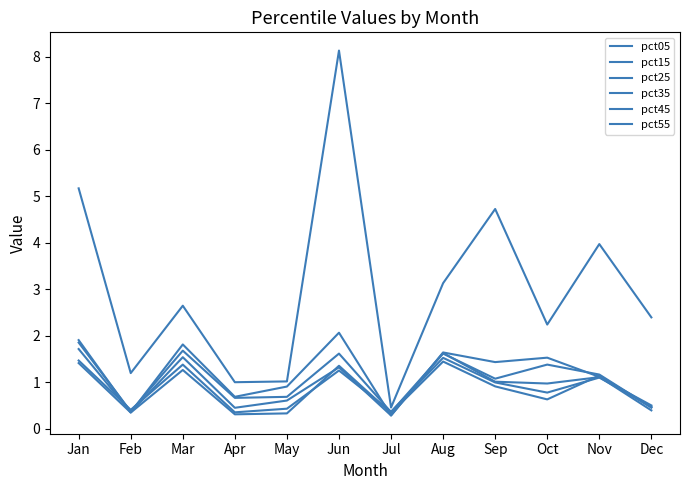

How many lines are shown in the chart?

6